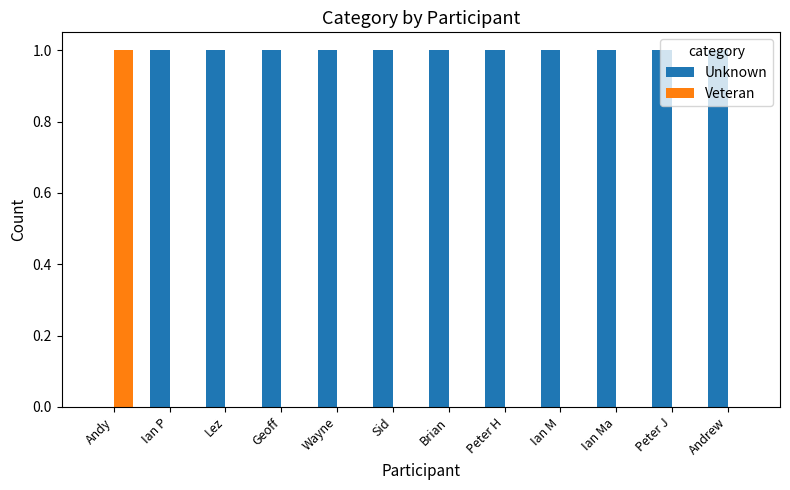

Which series has the largest total across all categories?

Unknown